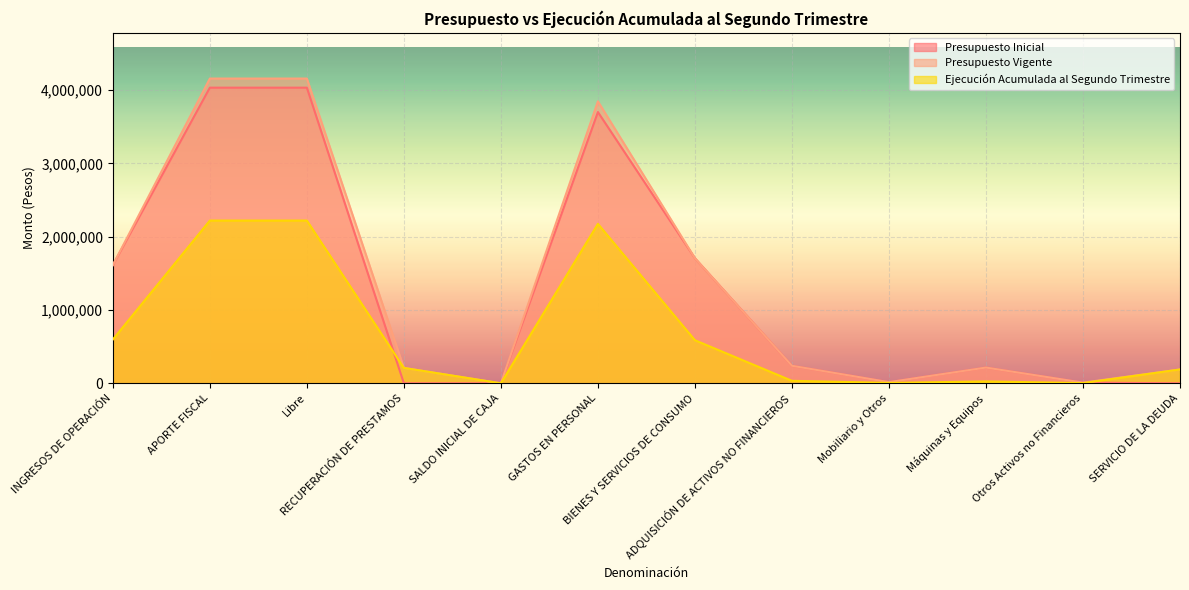

Reading right to left, extract all data points from this chart.

Ejecución Acumulada al Segundo Trimestre: 188501	3000	25091	5528	33619	587647	2175436	0	209713	2220432	2220432	597371
Presupuesto Vigente: 188501	8858	214498	15450	238806	1706124	3846805	10	209713	4158154	4158154	1612359
Presupuesto Inicial: 10	8858	214498	15450	238806	1706124	3701094	10	0	4033665	4033665	1612359